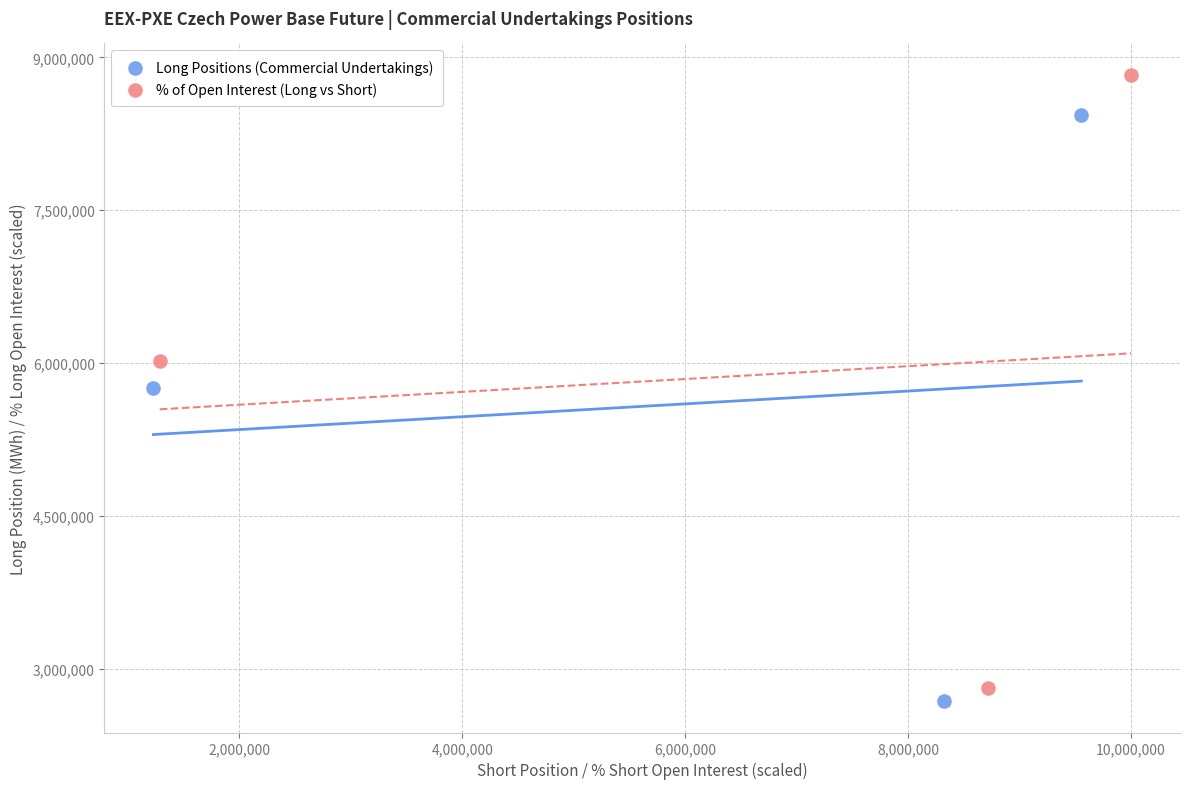

Which series reaches the maximum Y coordinate?

% of Open Interest (Long vs Short)